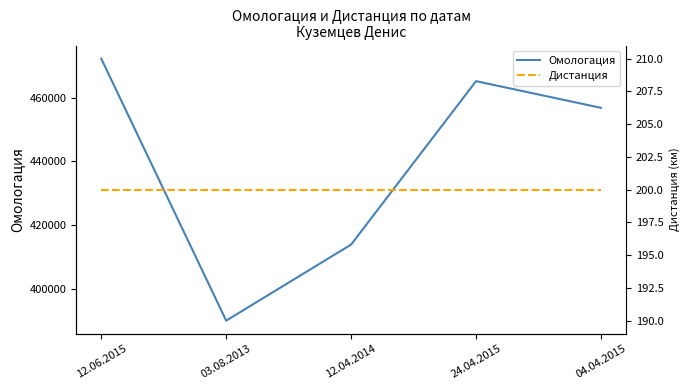

True or false: Дистанция has a value of 200 at 12.04.2014.

True